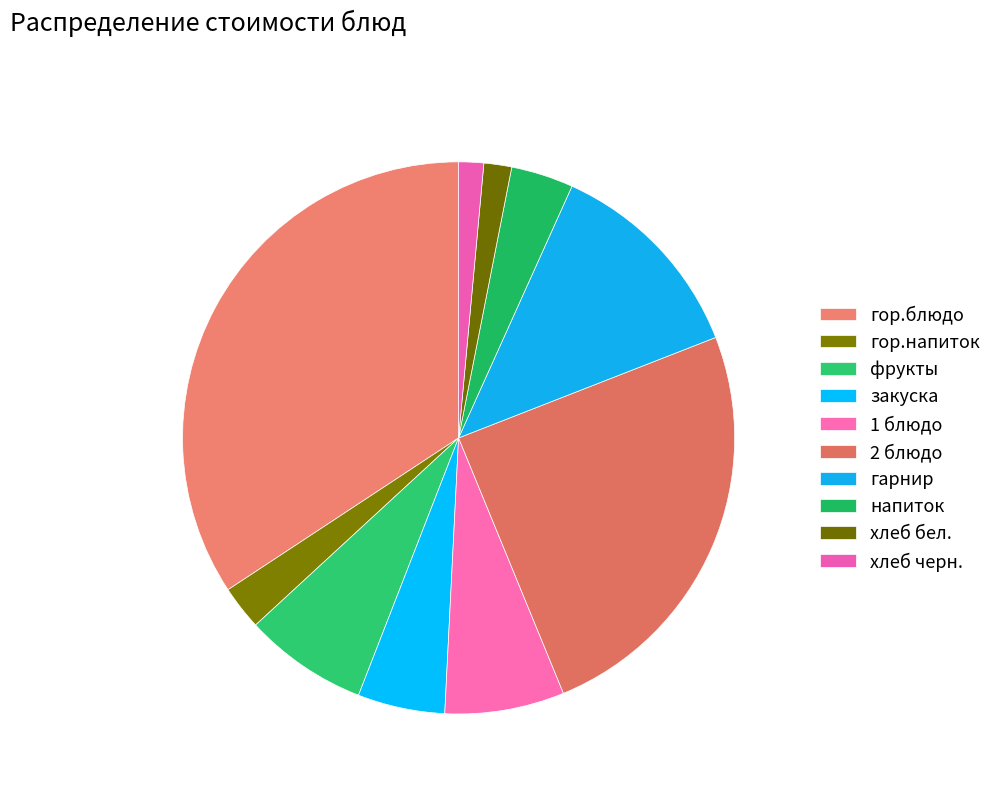

Count the number of slices in the pie.

10